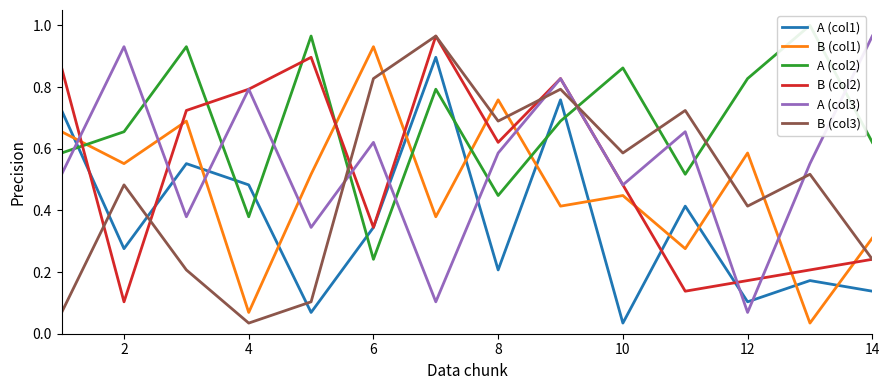

After their last crossing, which series has the higher values: B (col1) or B (col3)?

B (col1)